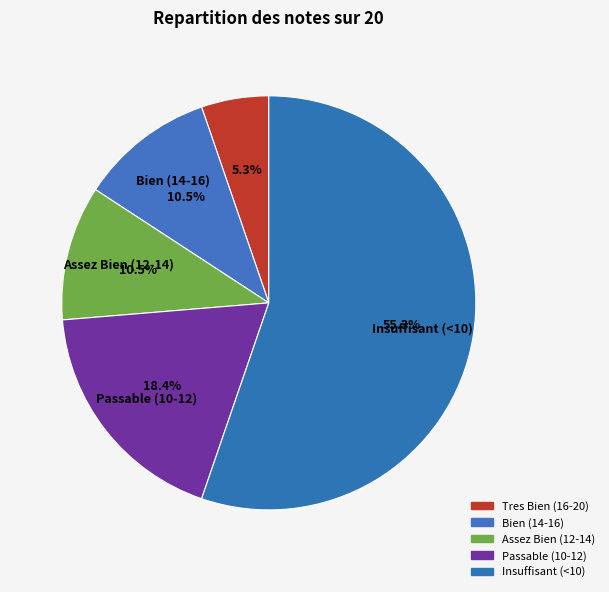

What is the smallest slice in the pie chart?

Tres Bien (16-20)